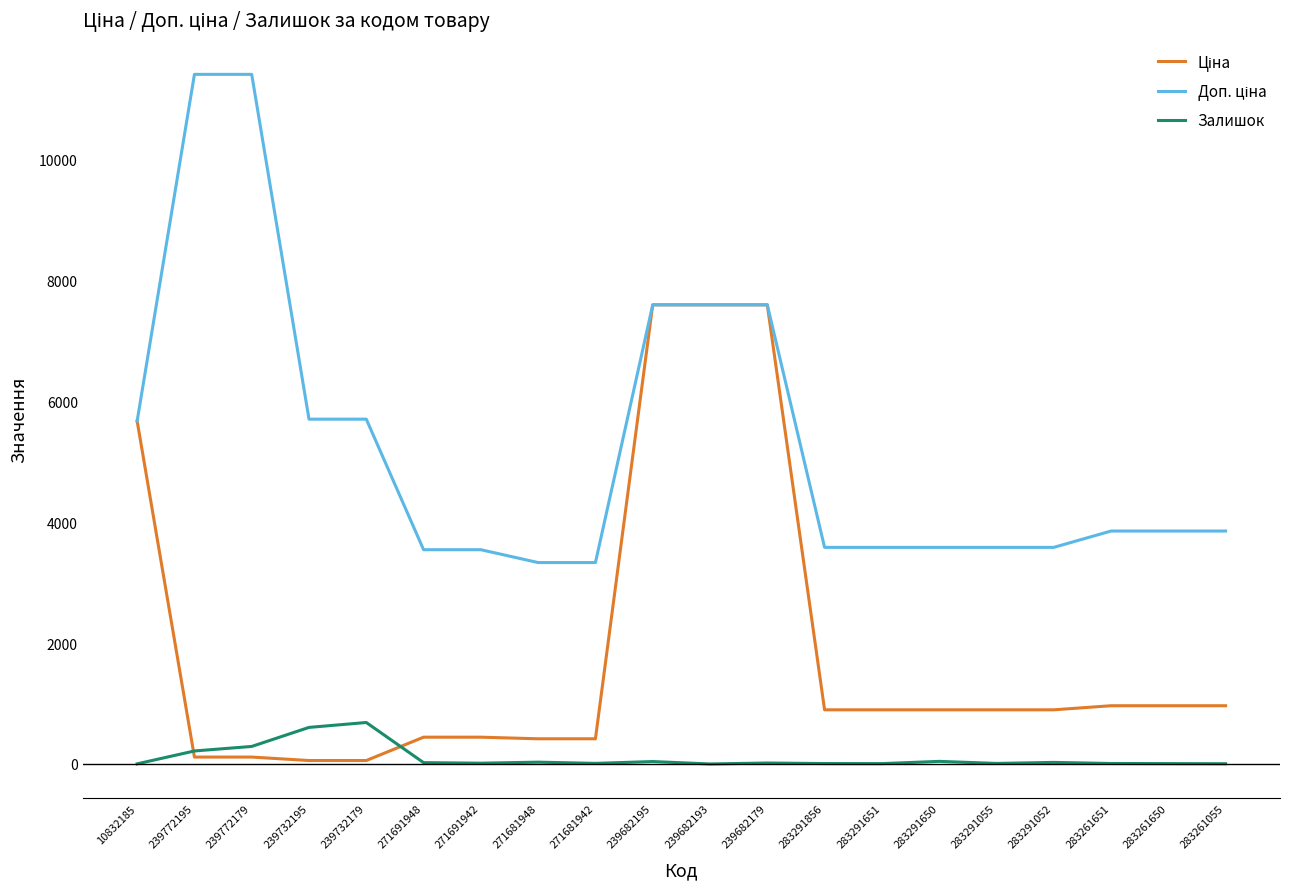

What is the greatest value displayed?

11410.0